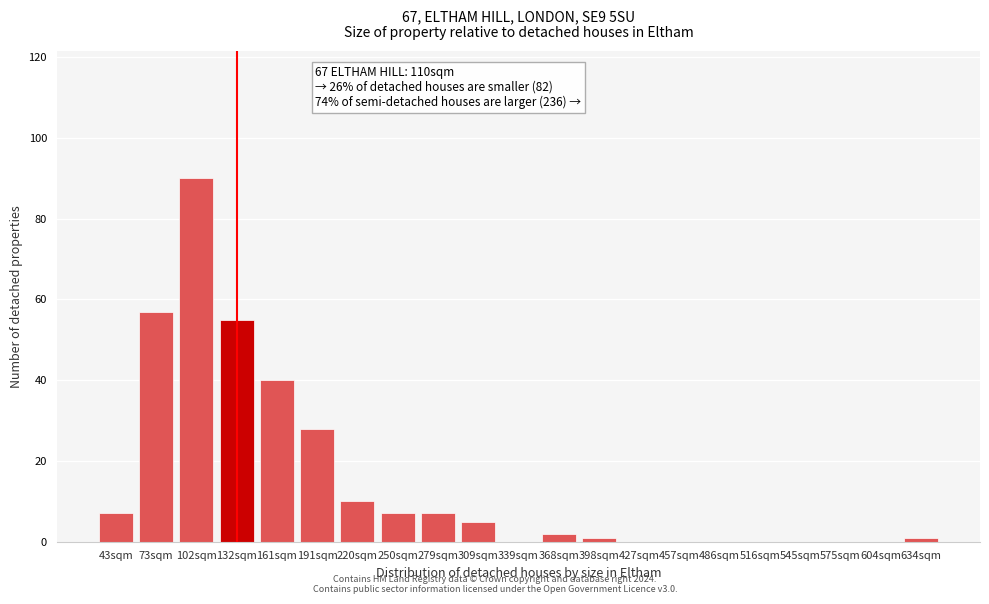

Reading left to right, extract all data points from this chart.

43sqm=7	73sqm=57	102sqm=90	132sqm=55	161sqm=40	191sqm=28	220sqm=10	250sqm=7	279sqm=7	309sqm=5	339sqm=0	368sqm=2	398sqm=1	427sqm=0	457sqm=0	486sqm=0	516sqm=0	545sqm=0	575sqm=0	604sqm=0	634sqm=1